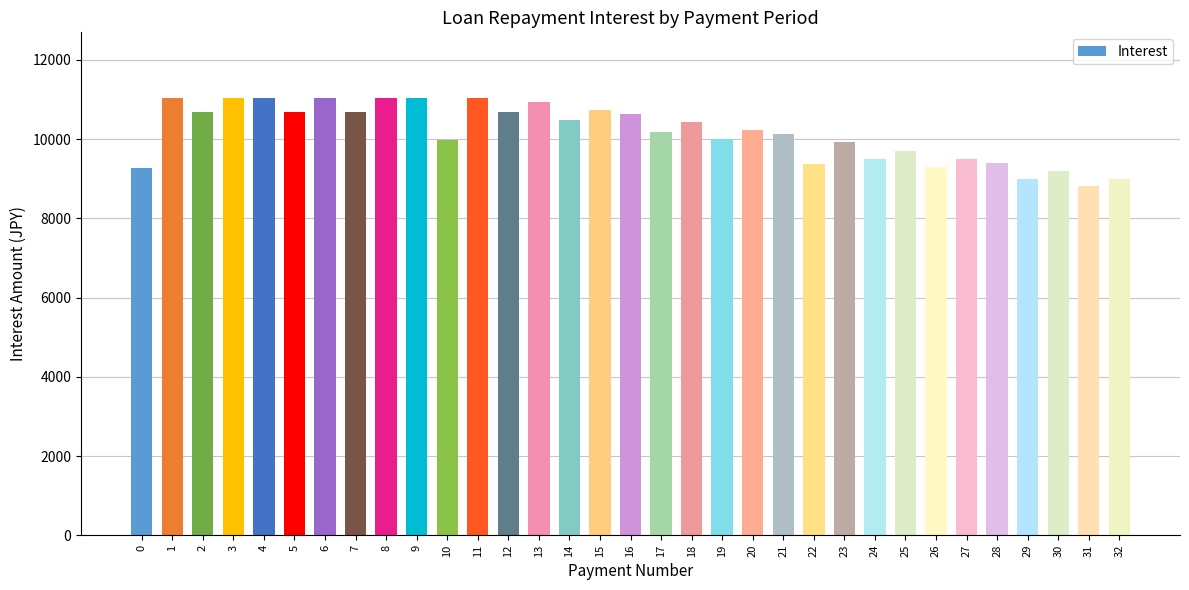

How many categories are shown in the chart?

33